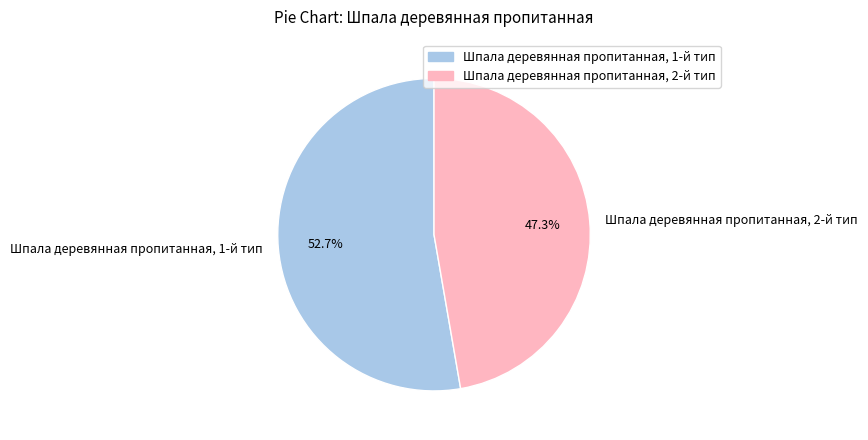

Between Шпала деревянная пропитанная, 1-й тип and Шпала деревянная пропитанная, 2-й тип, which is larger?

Шпала деревянная пропитанная, 1-й тип